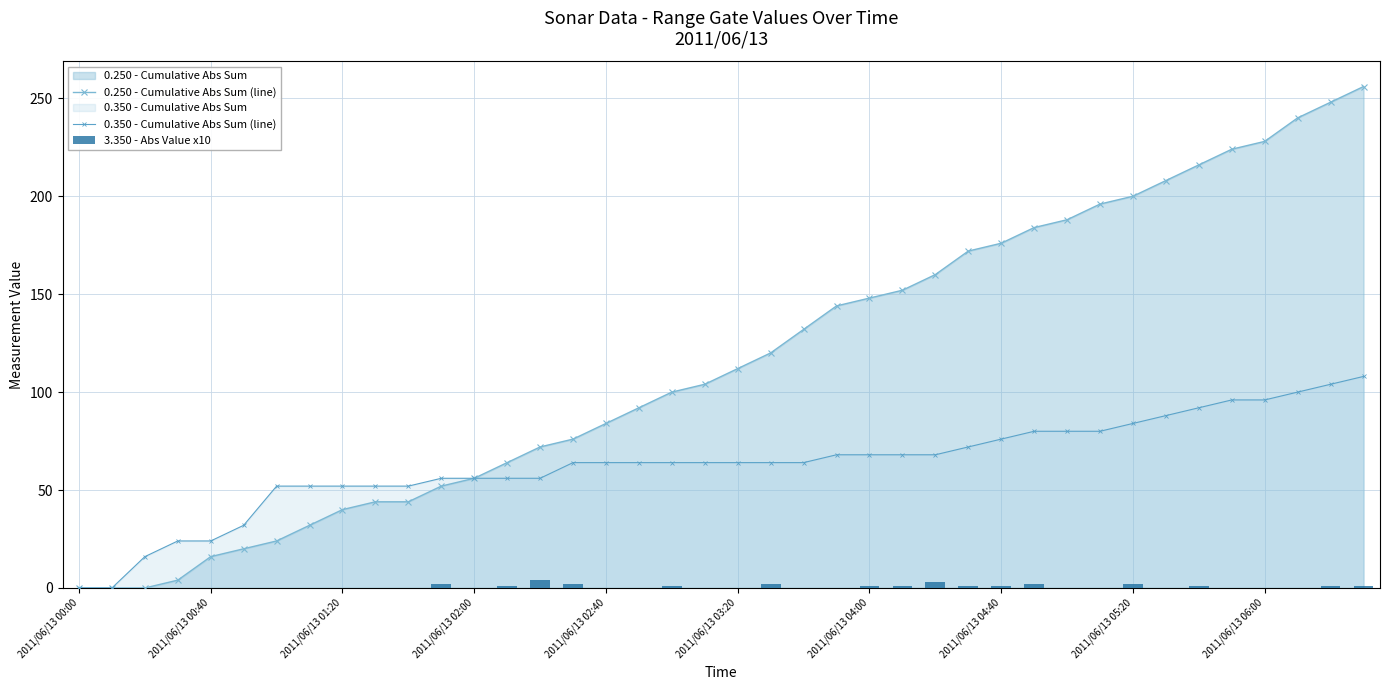

What position from the right is 11?

29